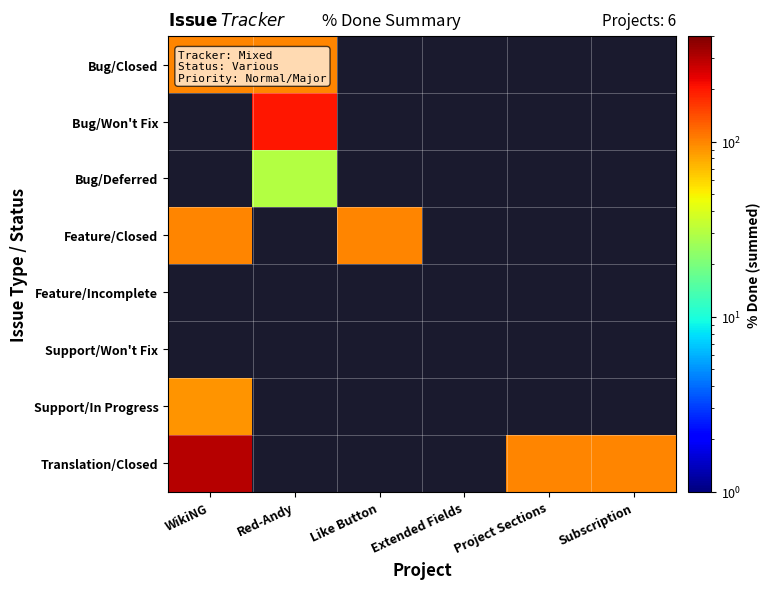

How many data points does each series have?

6